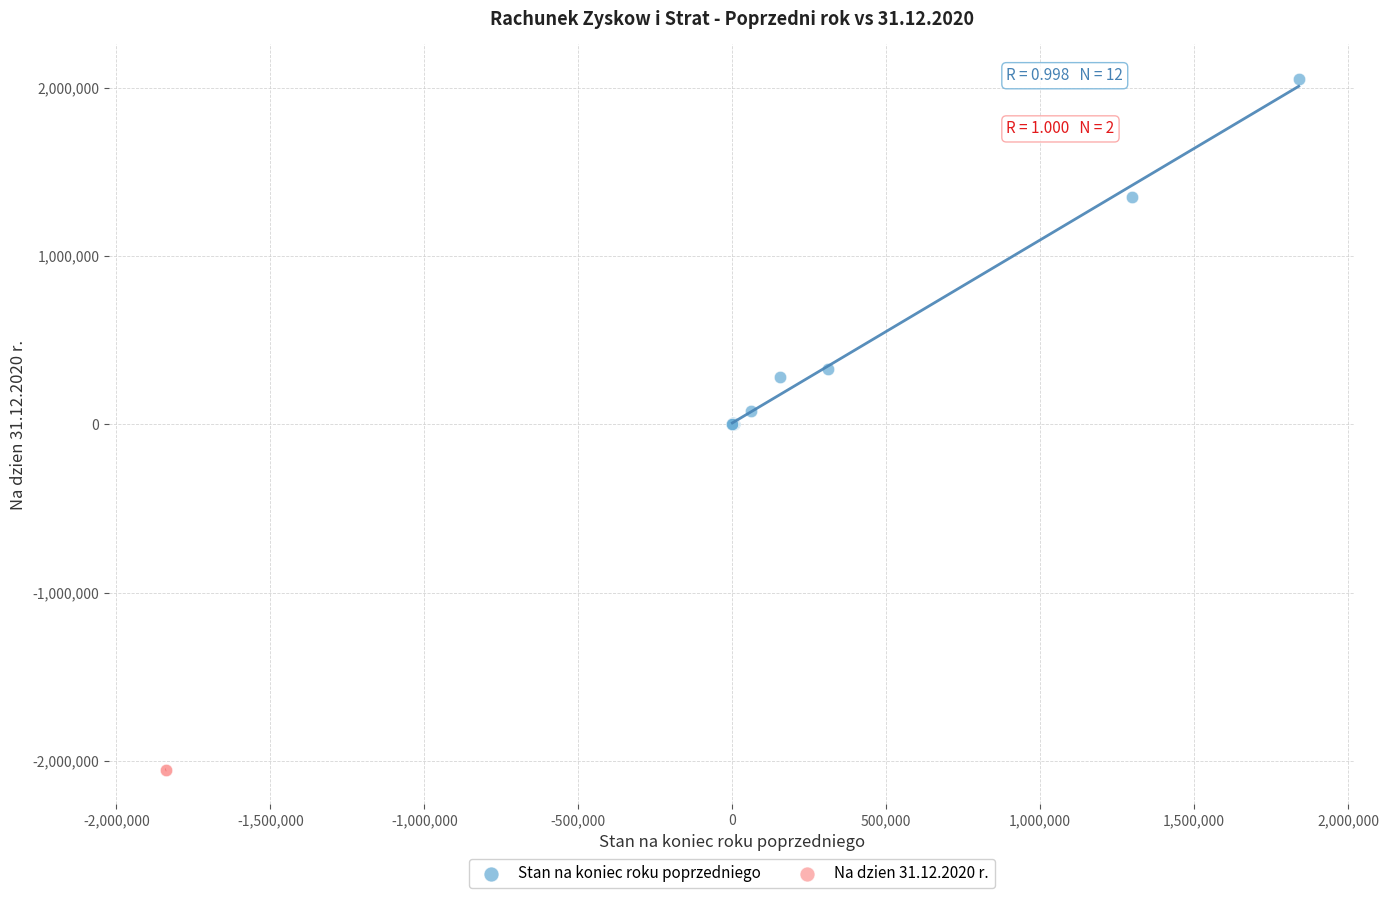

What are all the series names shown in the legend?

Stan na koniec roku poprzedniego, Na dzien 31.12.2020 r.